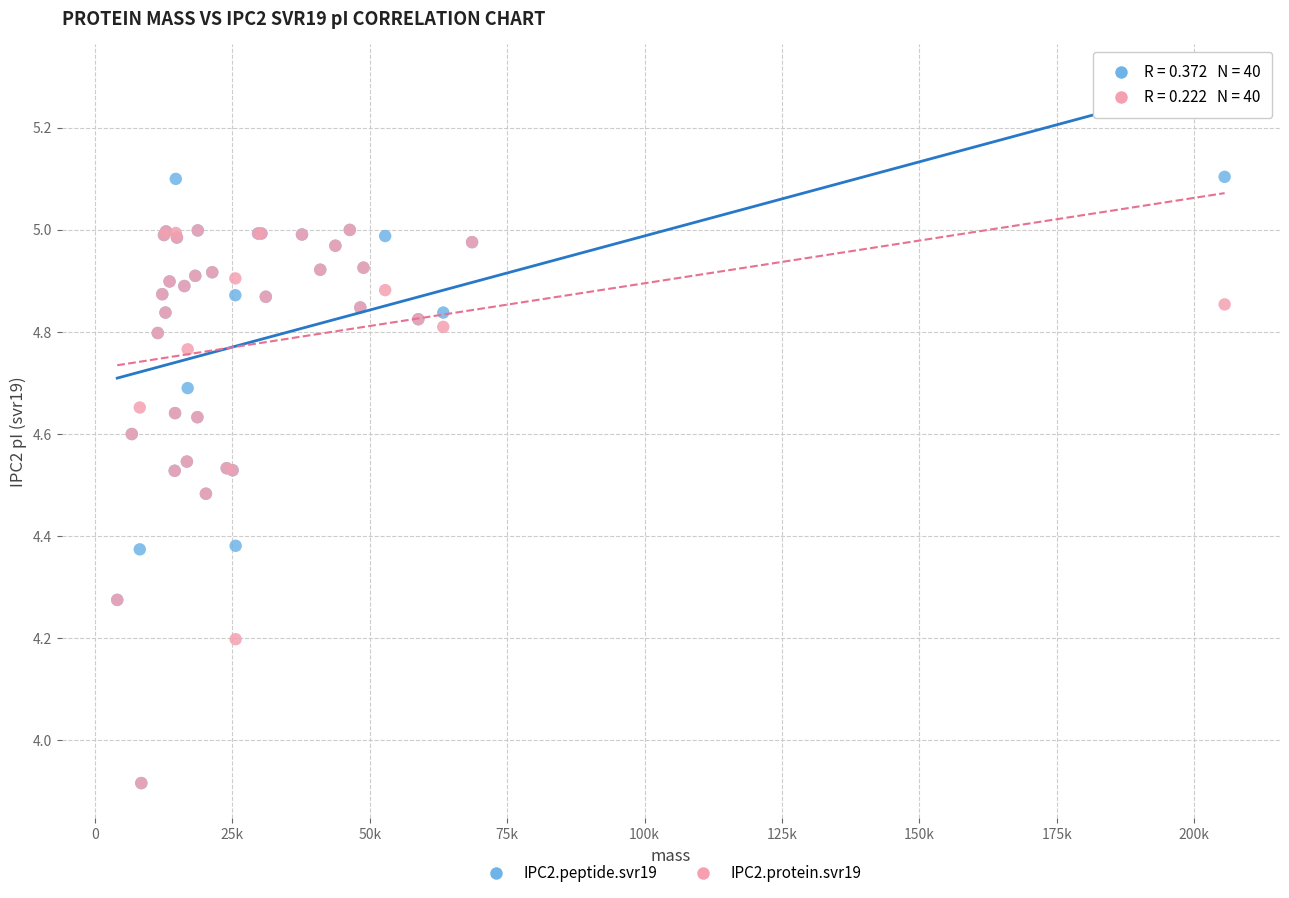

What are all the series names shown in the legend?

IPC2.peptide.svr19, IPC2.protein.svr19